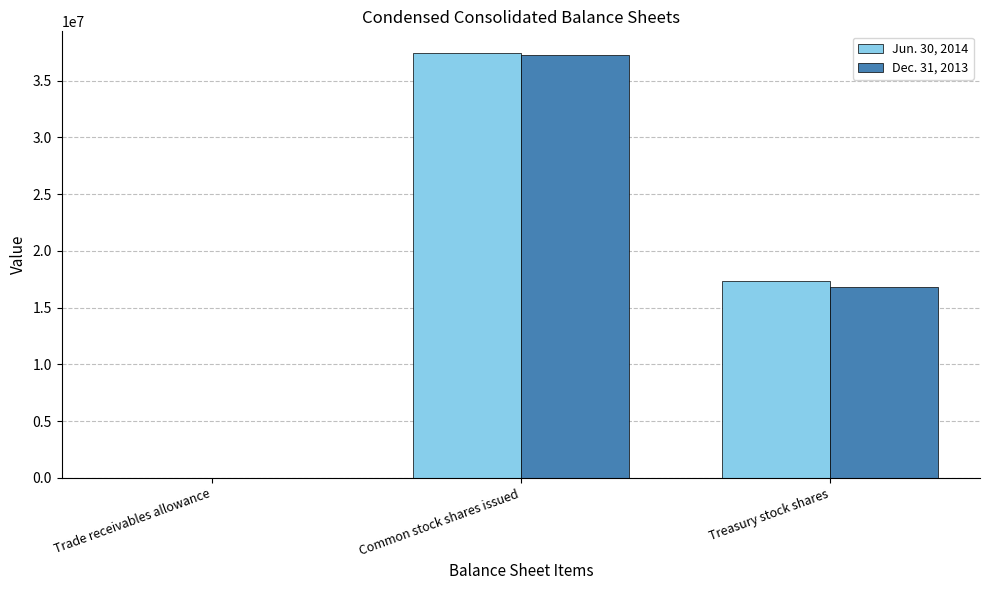

Is it true that Jun. 30, 2014 equals 15281413 at Common stock shares issued?

False